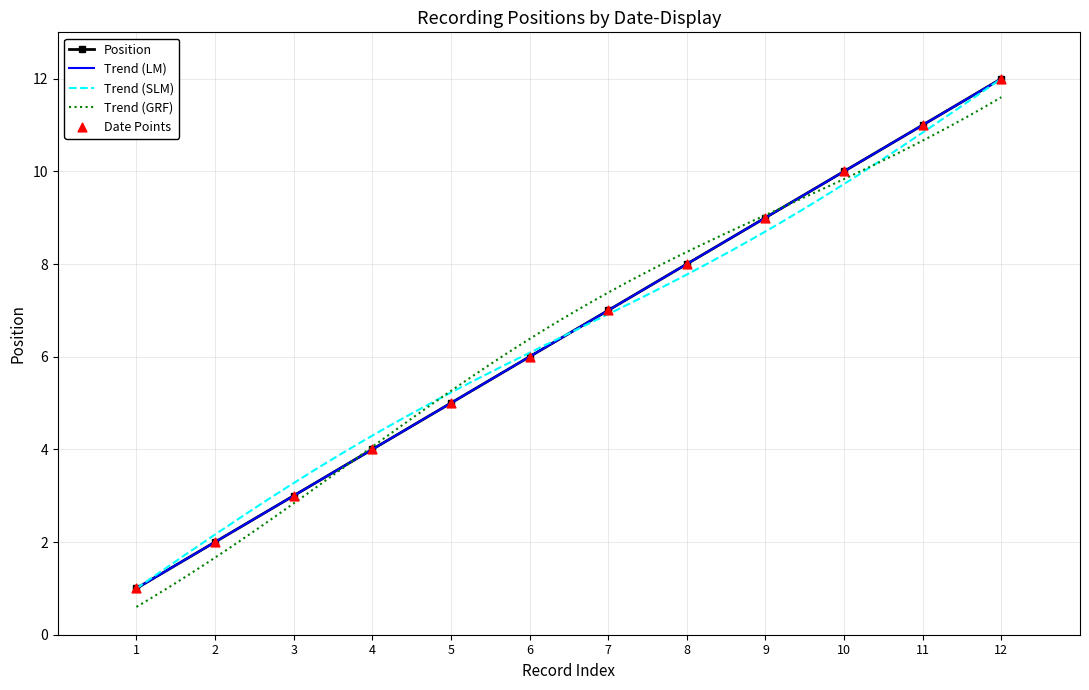

Rank the categories by Position value from lowest to highest.

1, 2, 3, 4, 5, 6, 7, 8, 9, 10, 11, 12